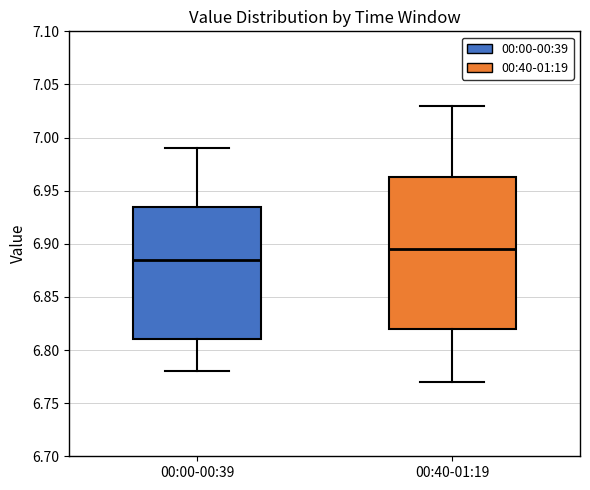

Comparing the boxes themselves (not the whiskers), which one is the tallest?

00:40-01:19